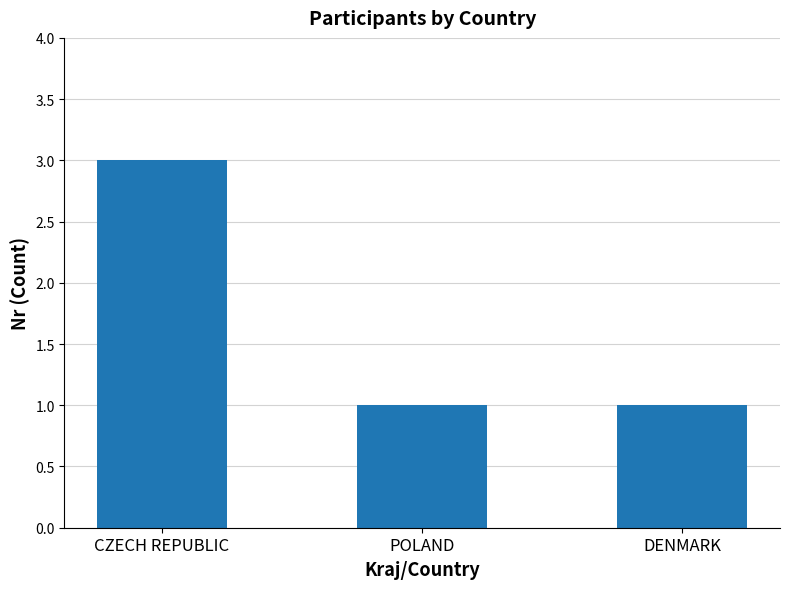

What is the greatest value displayed?

3